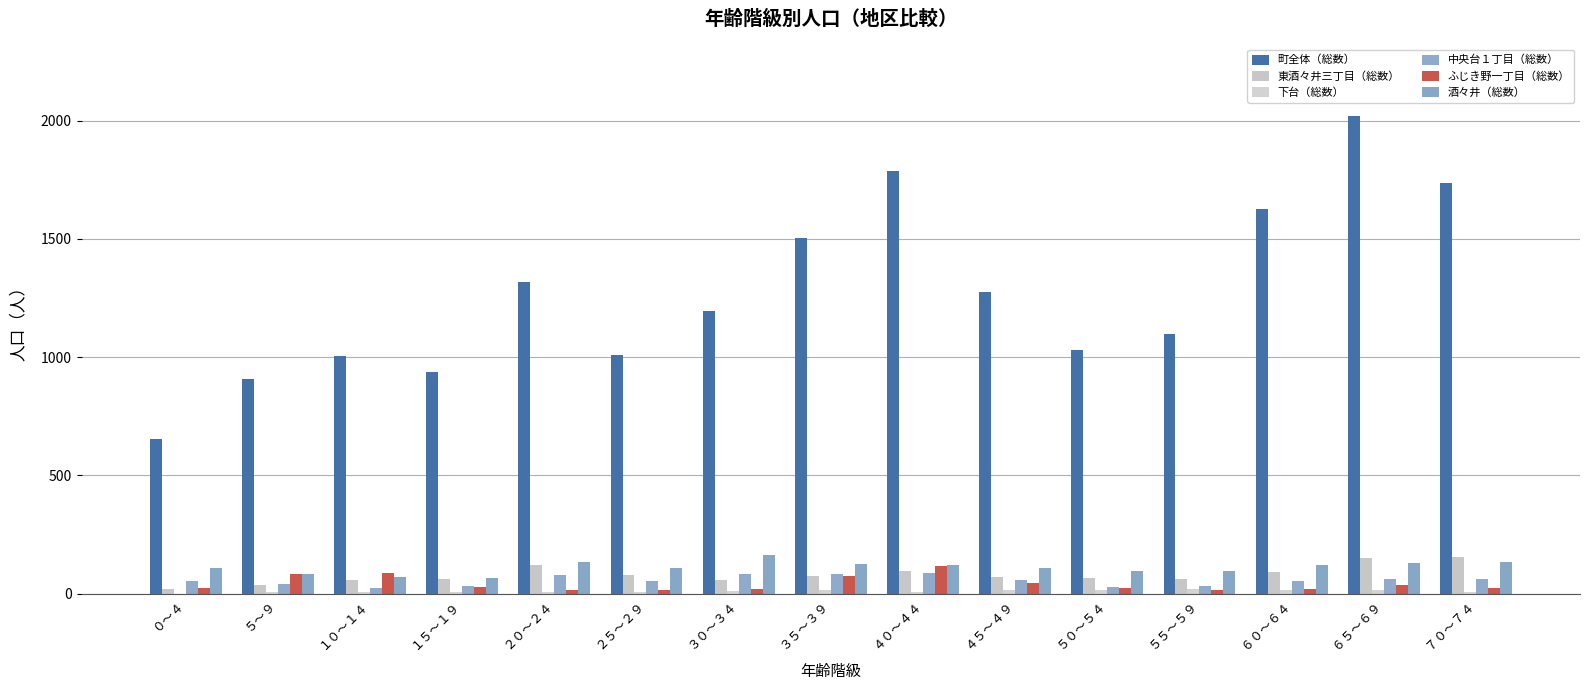

The value of 東酒々井三丁目（総数） at ５５～５９ is 60. True or false?

True